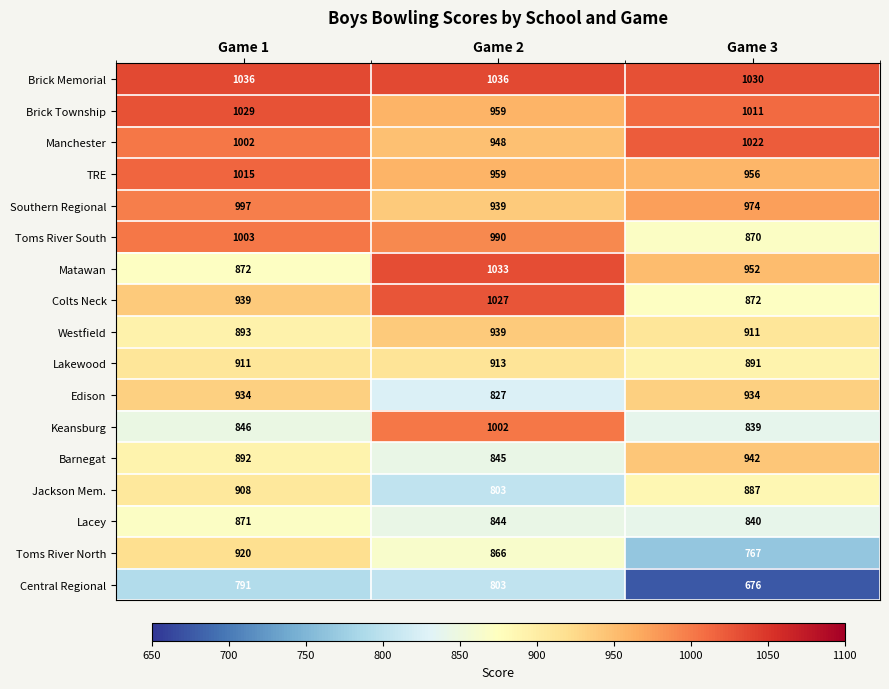

How many series are shown in this chart?

17